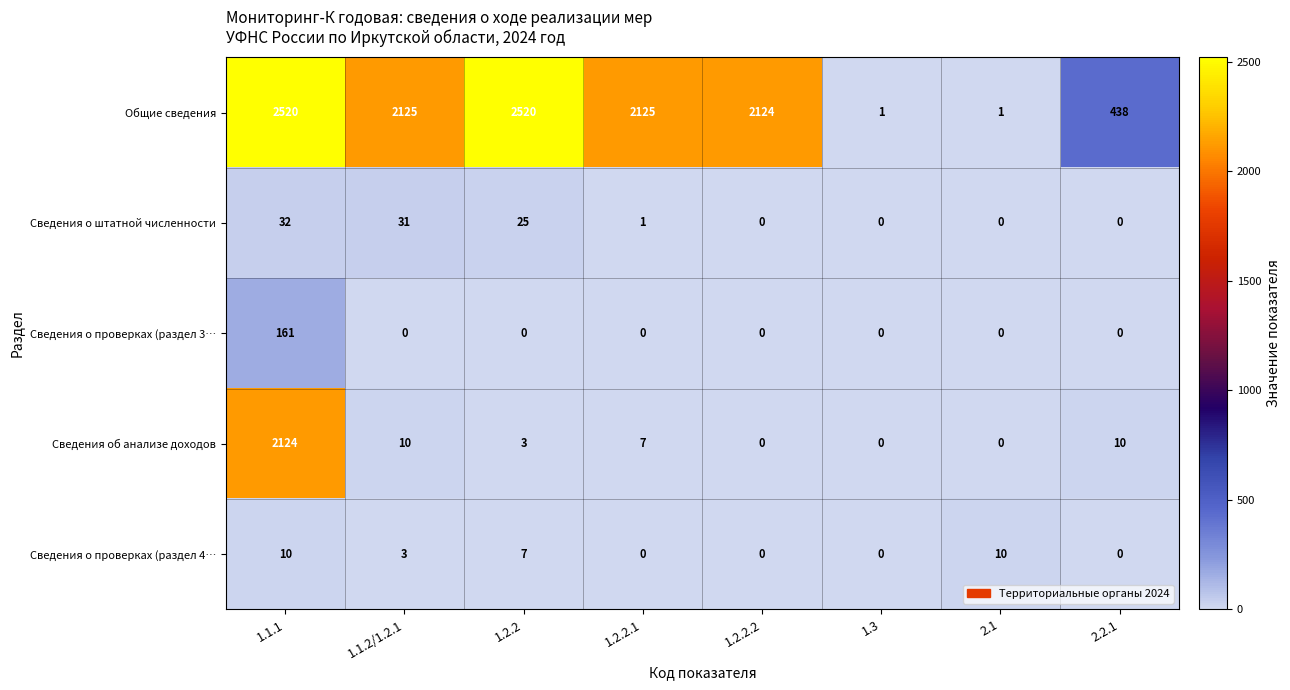

True or false: Сведения о проверках (раздел 4… has a value of 0 at 2.2.1.

True